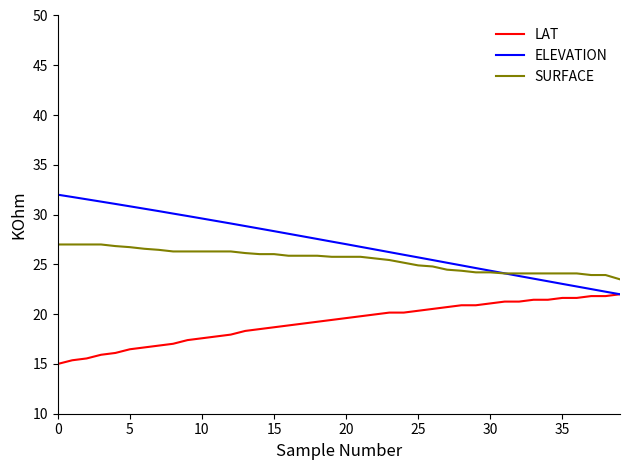

True or false: SURFACE and LAT cross at least once.

False